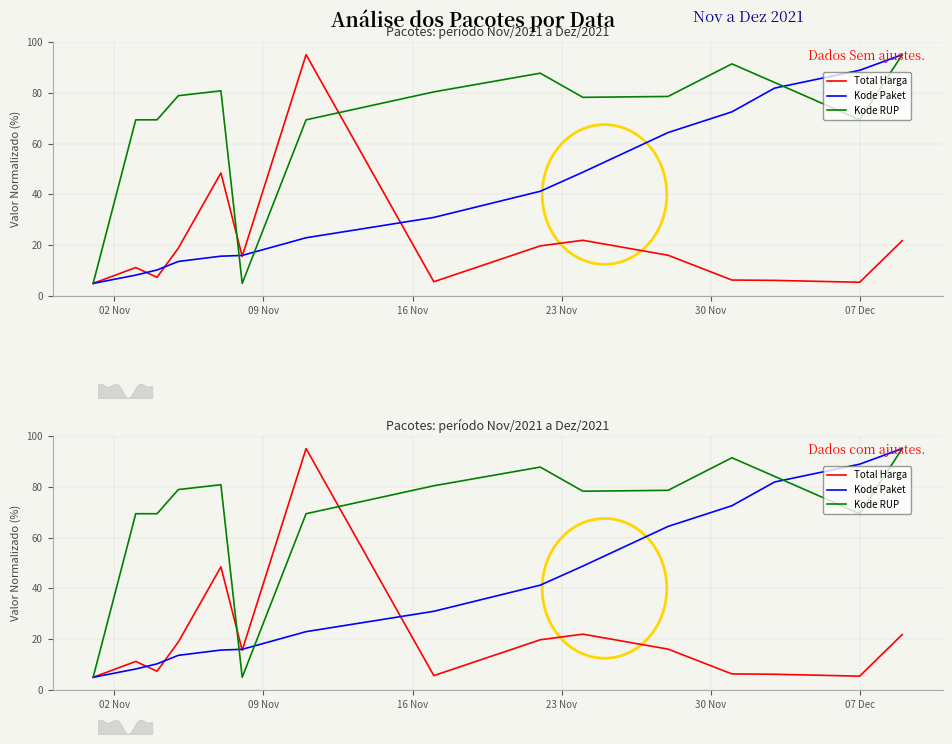

How many data points does each series have?

15